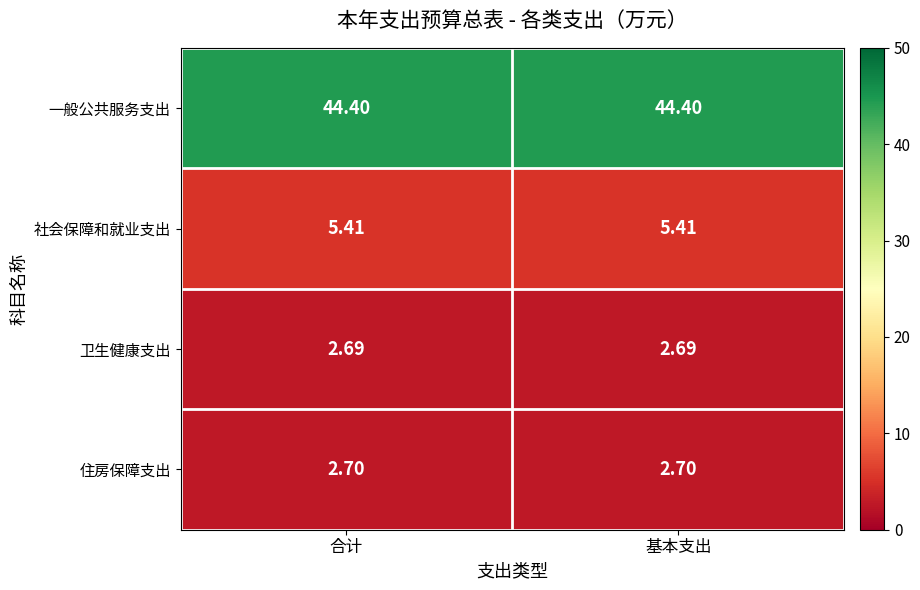

Rank the series by their maximum value, from highest to lowest.

一般公共服务支出, 社会保障和就业支出, 住房保障支出, 卫生健康支出